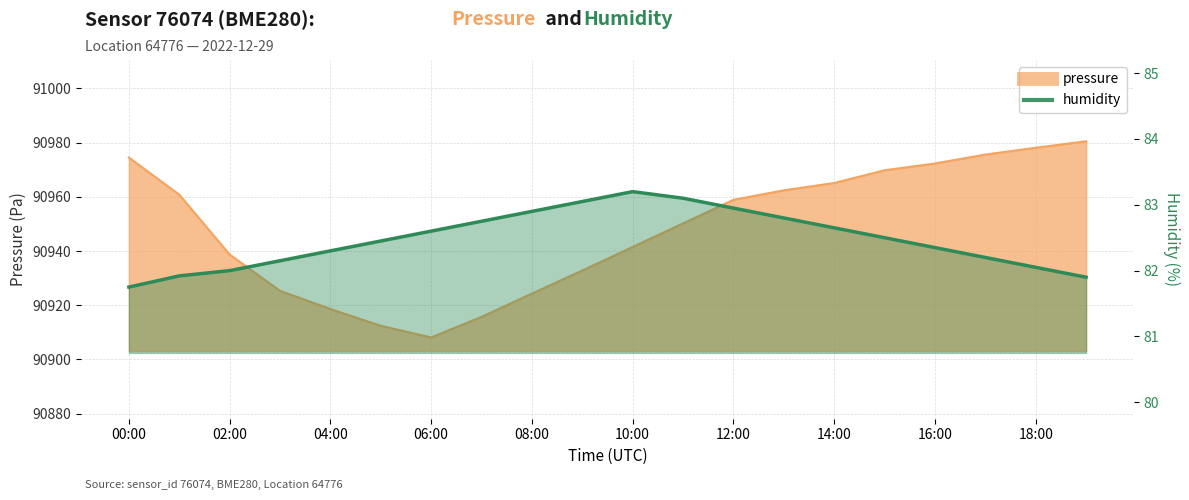

What is the average value of the humidity series?

82.5